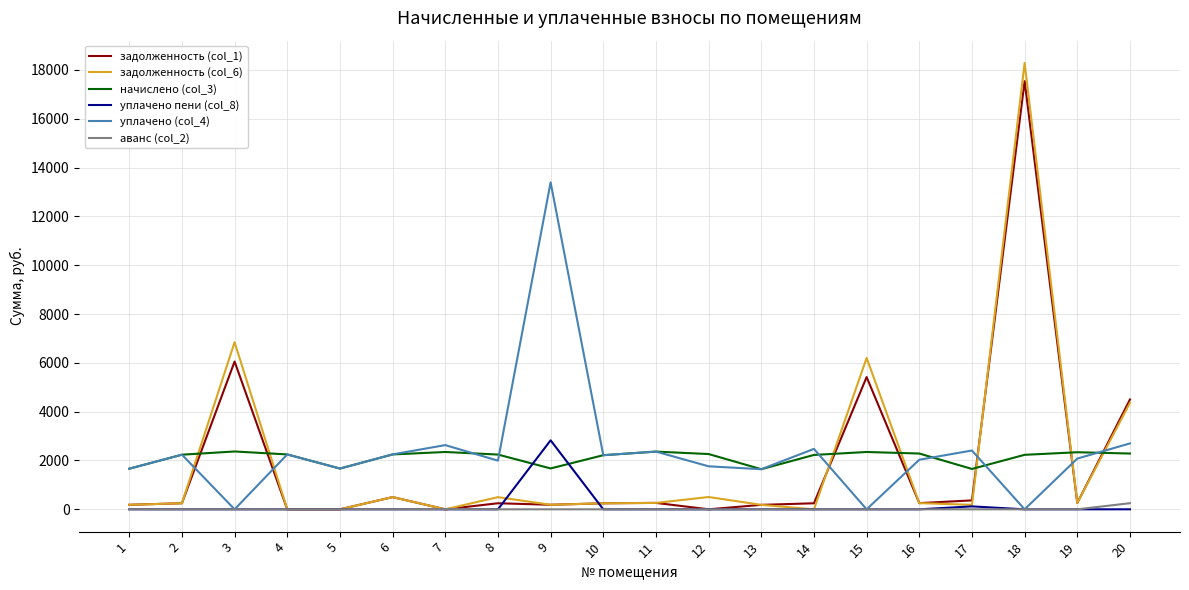

What is the sum of the задолженность (col_6) values at 8 and 18?

18780.3